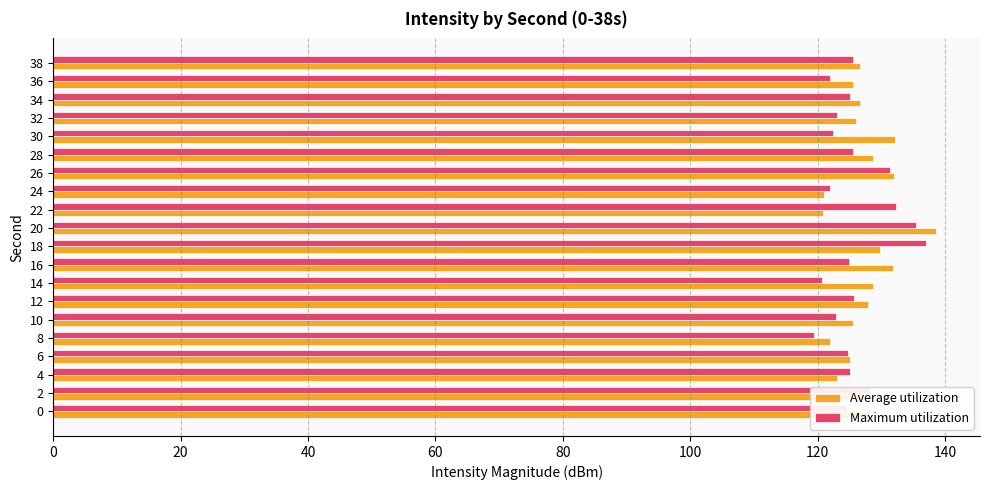

The Average utilization series shows 221.1 at 6. True or false?

False